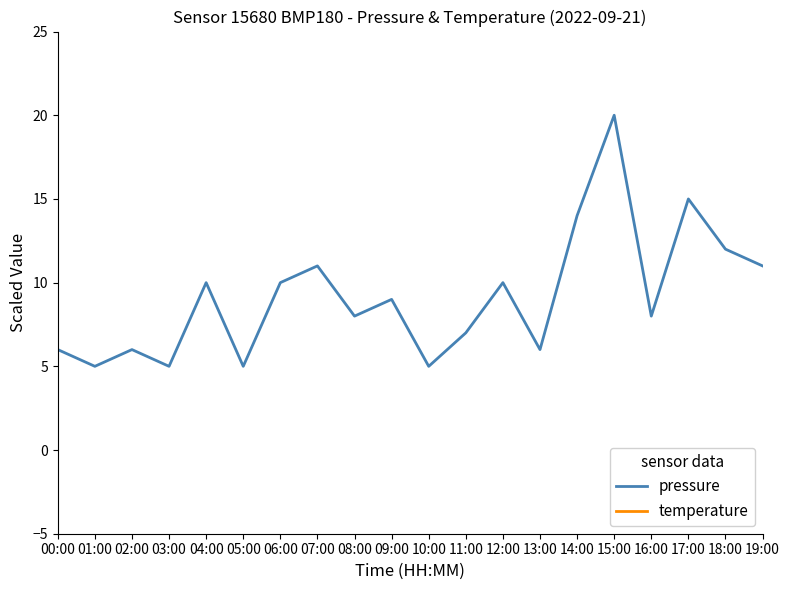

What is the total value across all series at 14:00?

514.0